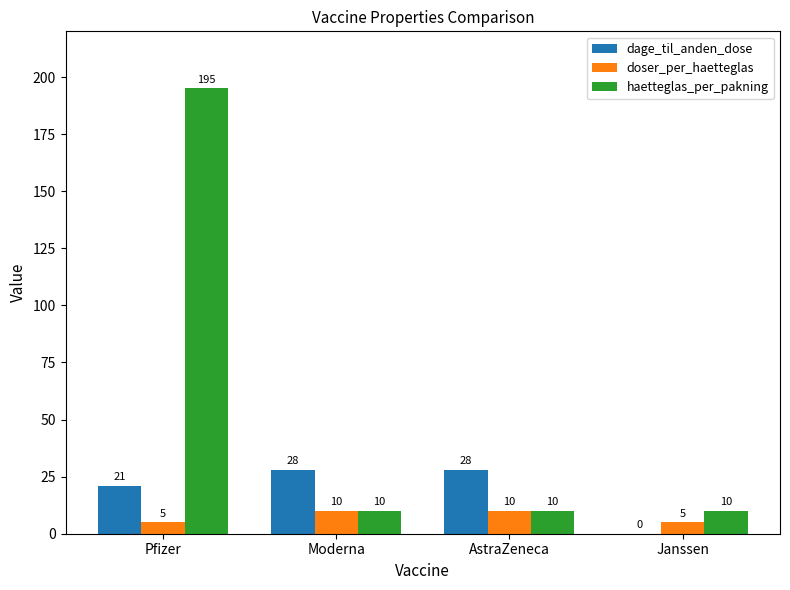

Reading left to right, transcribe all the data shown in this chart.

dage_til_anden_dose: Pfizer=21	Moderna=28	AstraZeneca=28	Janssen=0
doser_per_haetteglas: Pfizer=5	Moderna=10	AstraZeneca=10	Janssen=5
haetteglas_per_pakning: Pfizer=195	Moderna=10	AstraZeneca=10	Janssen=10